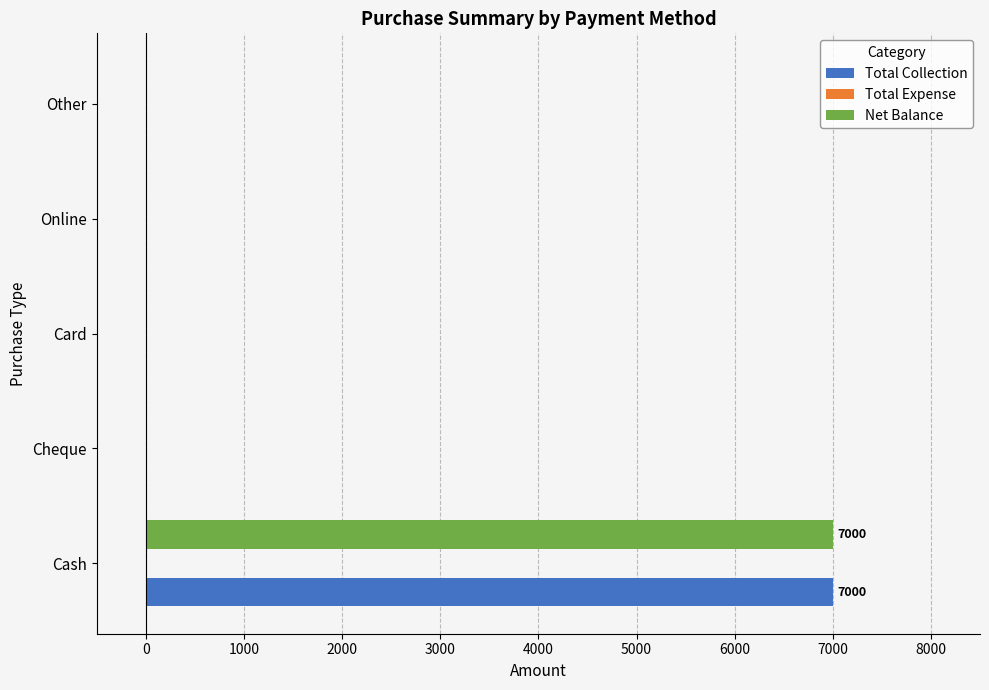

The Total Collection series shows -4034 at Cheque. True or false?

False